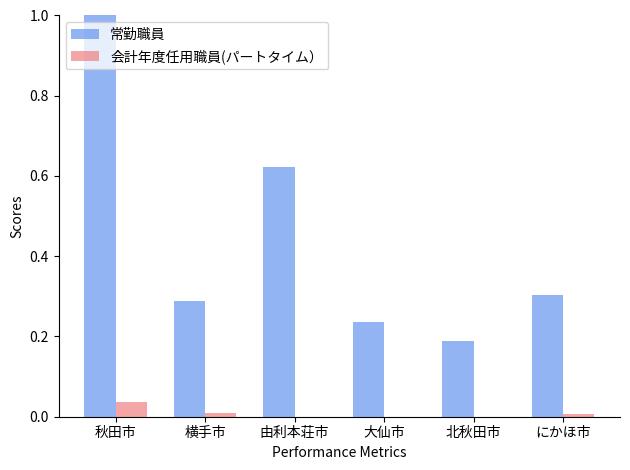

Is the value of 常勤職員 at 秋田市 greater than the value of 会計年度任用職員(パートタイム） at 由利本荘市?

Yes